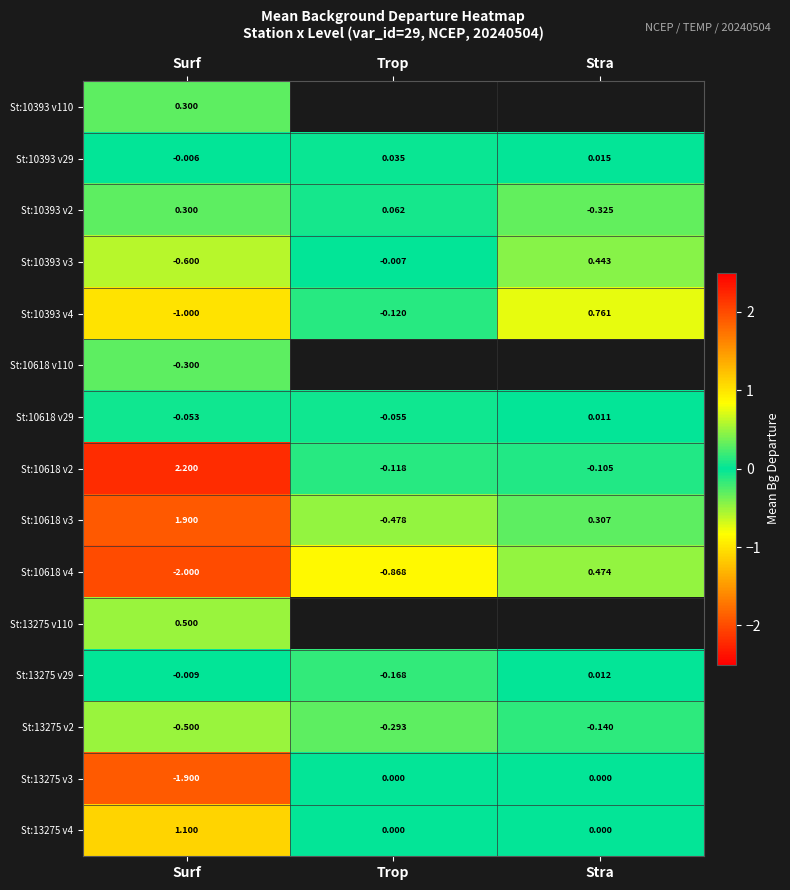

Is it true that St:10618 v3 equals 3.3 at Surf?

False